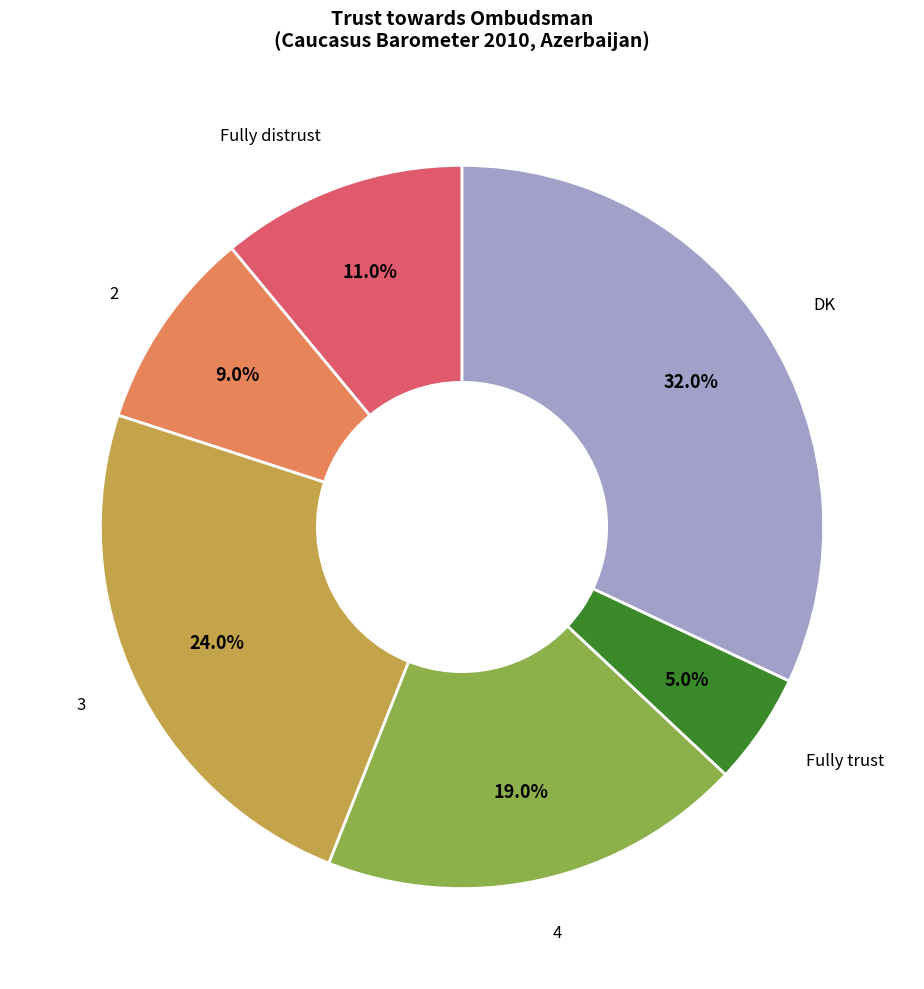

Is there any slice that represents more than half of the pie?

No